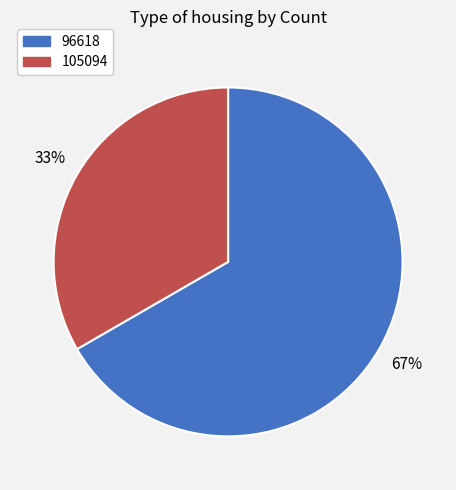

What is the majority slice?

96618